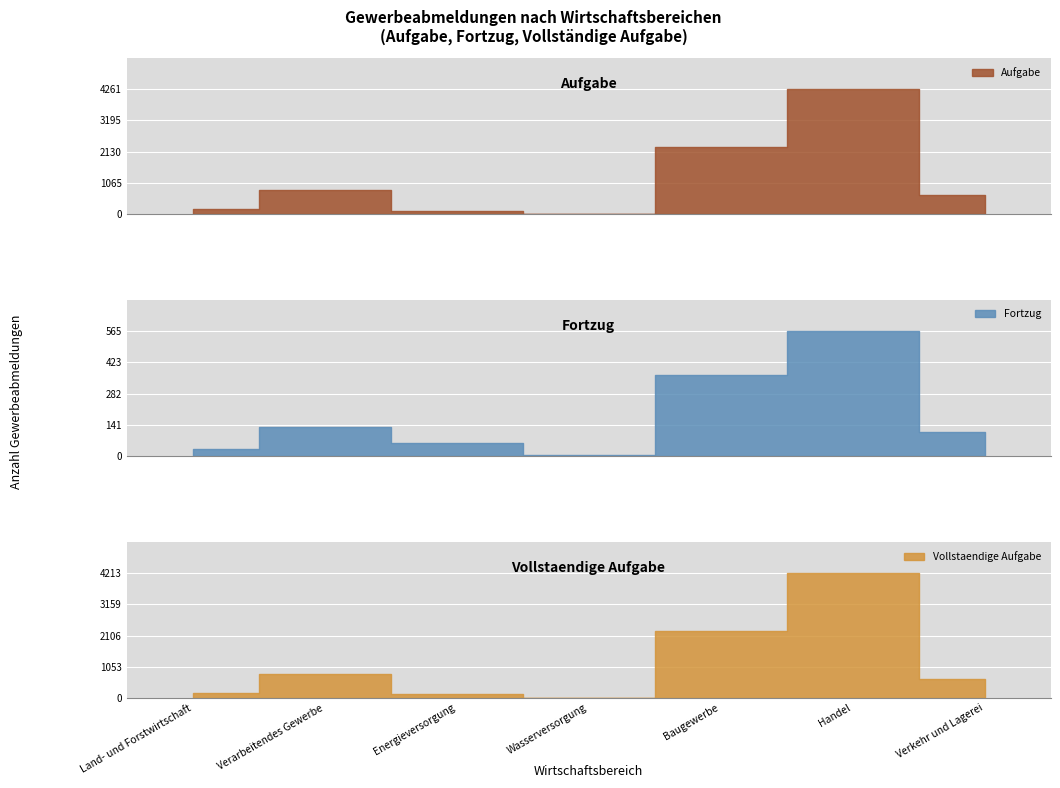

What is the sum of all Aufgabe values?

8315